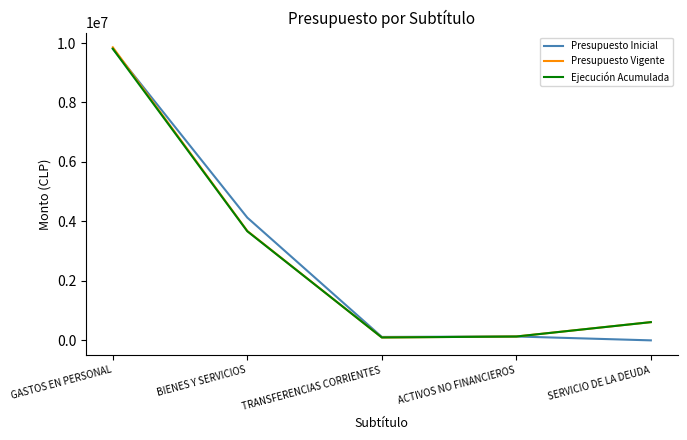

True or false: Presupuesto Vigente has a value of 97182 at TRANSFERENCIAS CORRIENTES.

True